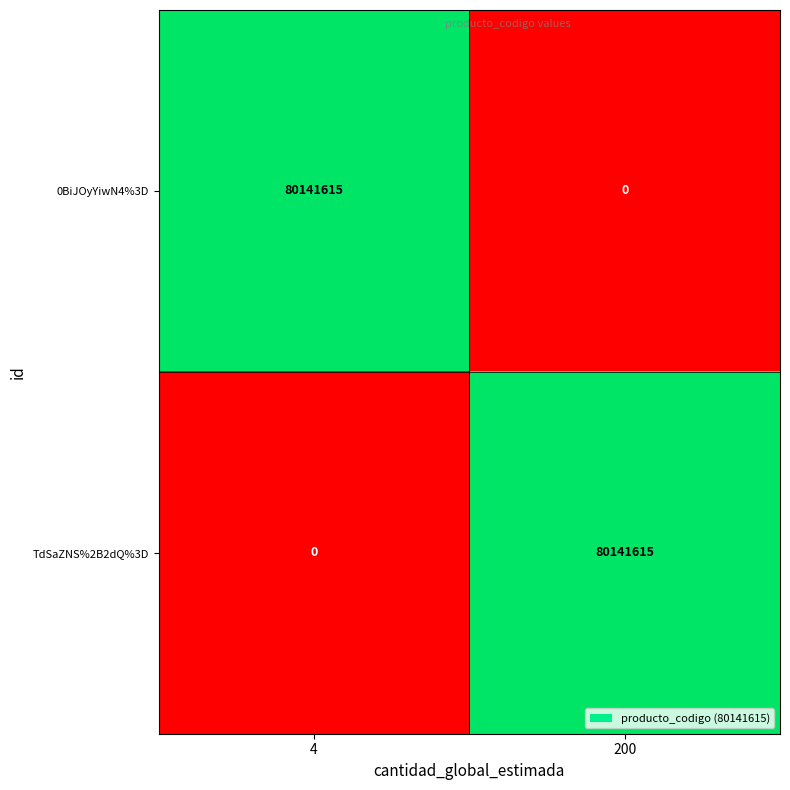

Is the value of 0BiJOyYiwN4%3D at 200 greater than the value of TdSaZNS%2B2dQ%3D at 200?

No